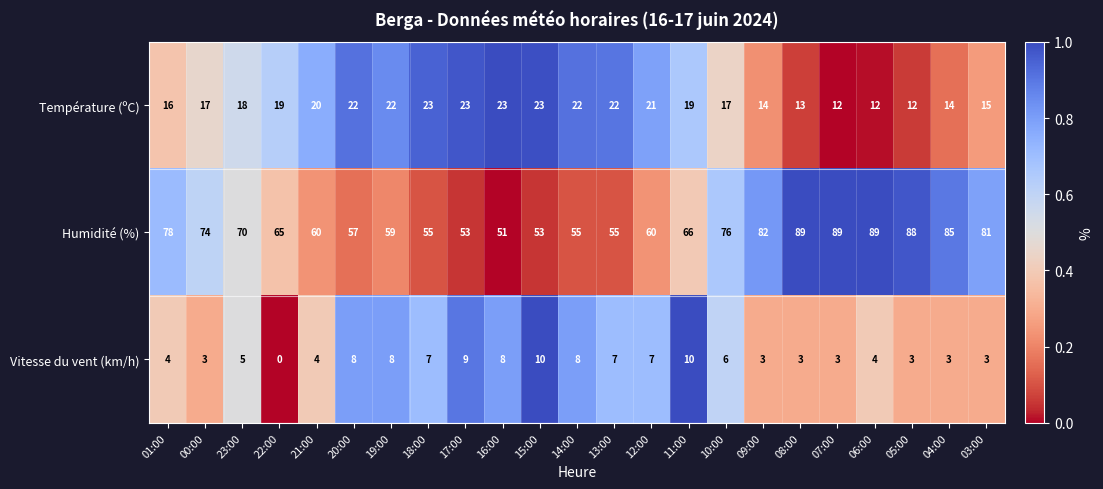

What is the average value of the Vitesse du vent (km/h) series?

5